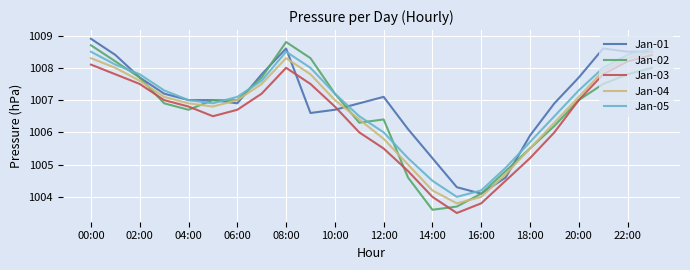

After their last crossing, which series has the higher values: Jan-03 or Jan-01?

Jan-01